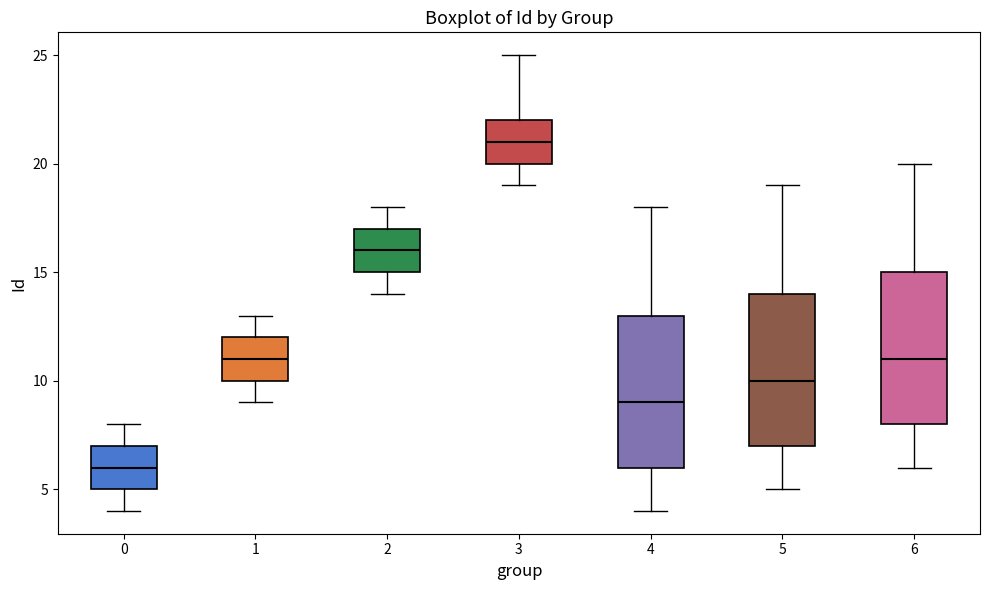

Which box has the lowest median line?

0